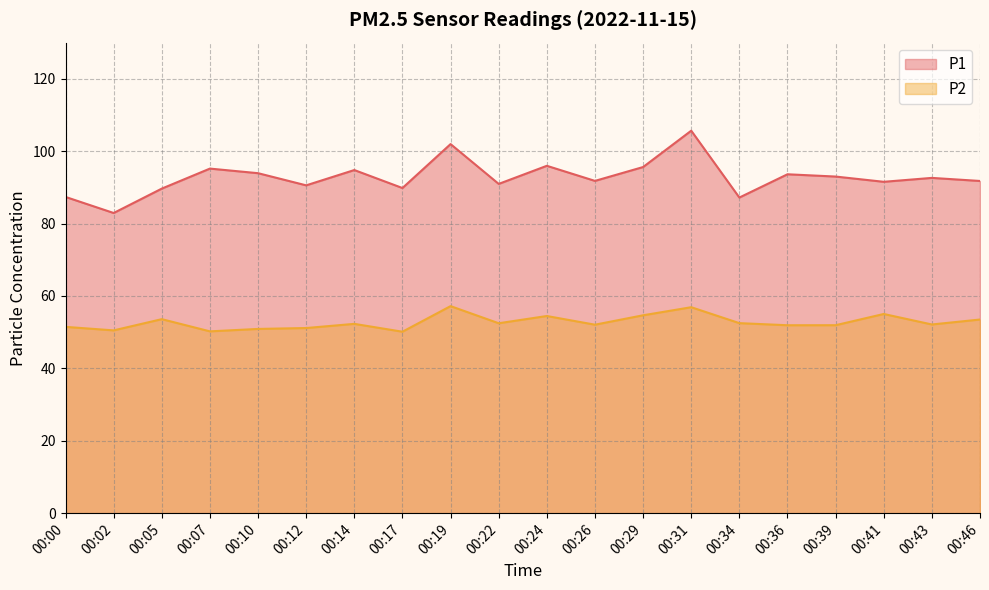

What is the difference between the second highest and second lowest values in the P1 series?

14.8